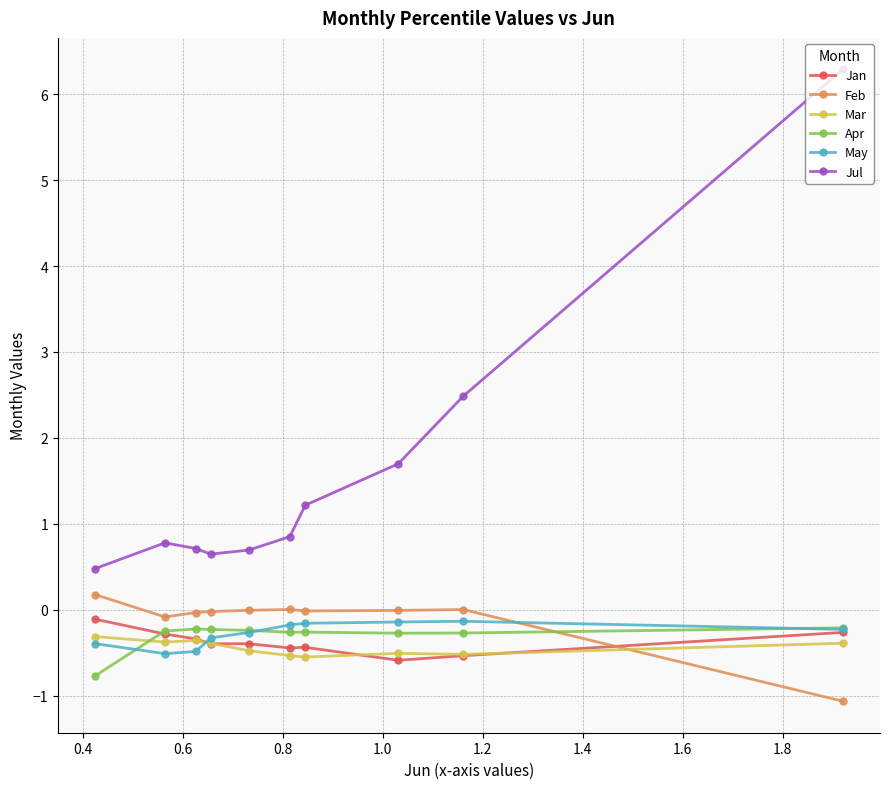

Count the number of categories in the chart.

10